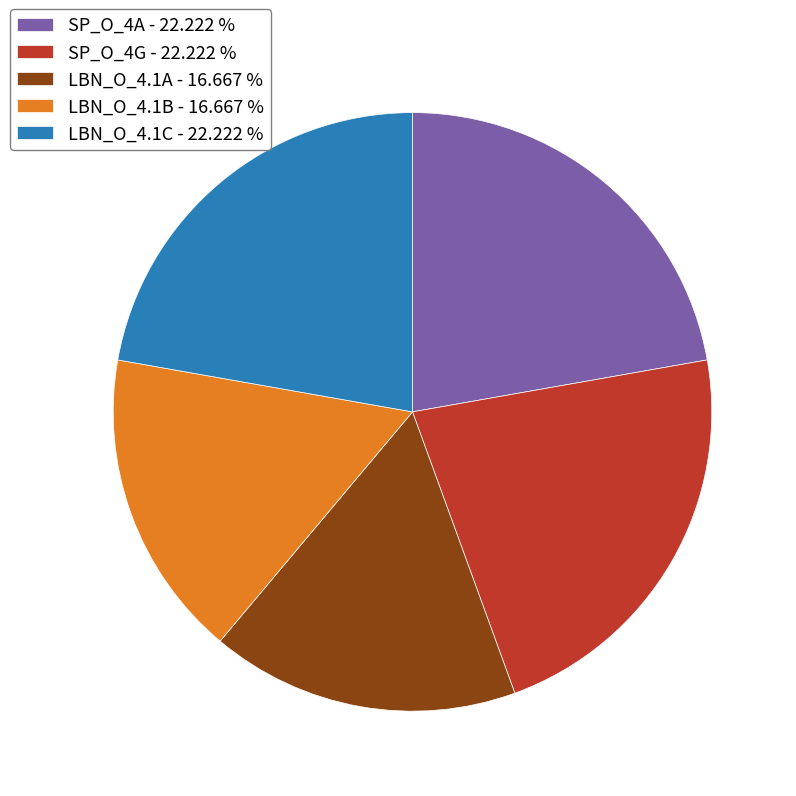

Is the sum of SP_O_4A - 22.222 % and LBN_O_4.1A - 16.667 % greater than half?

No